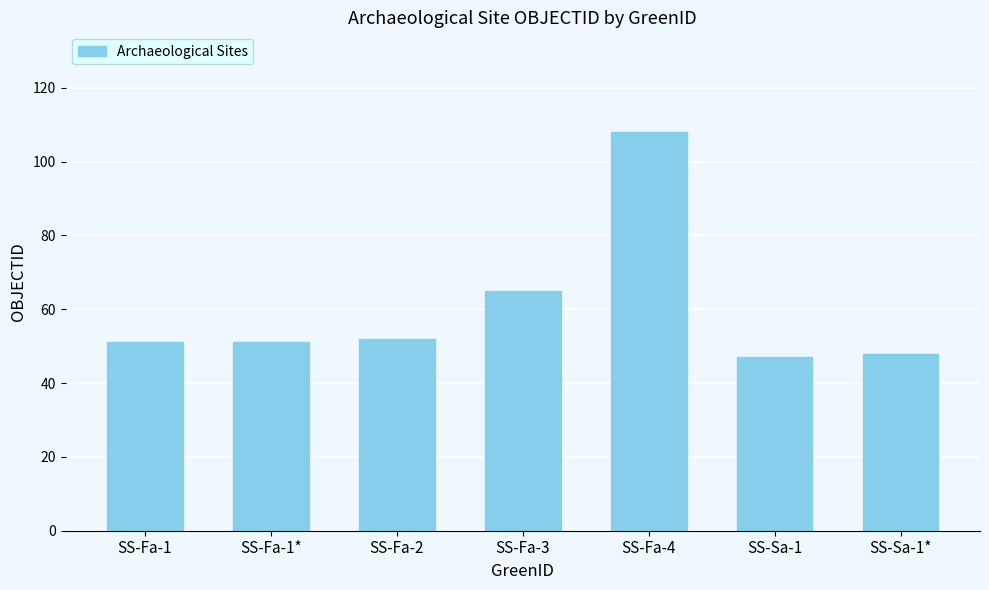

The chart shows a value of 47 at SS-Sa-1. True or false?

True